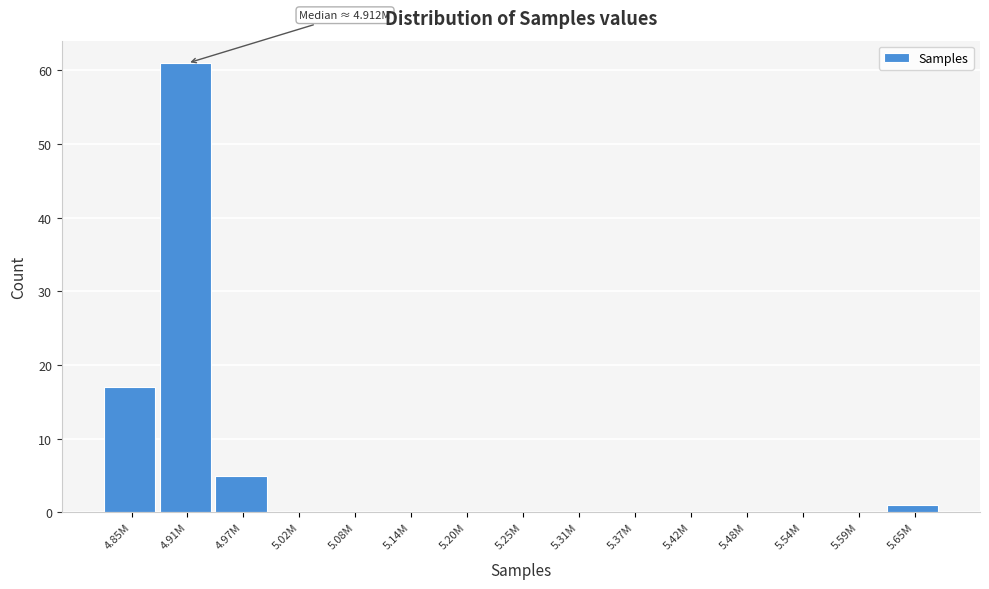

Reading left to right, list all the values displayed in this chart.

4.85M=17	4.91M=61	4.97M=5	5.02M=0	5.08M=0	5.14M=0	5.20M=0	5.25M=0	5.31M=0	5.37M=0	5.42M=0	5.48M=0	5.54M=0	5.59M=0	5.65M=1